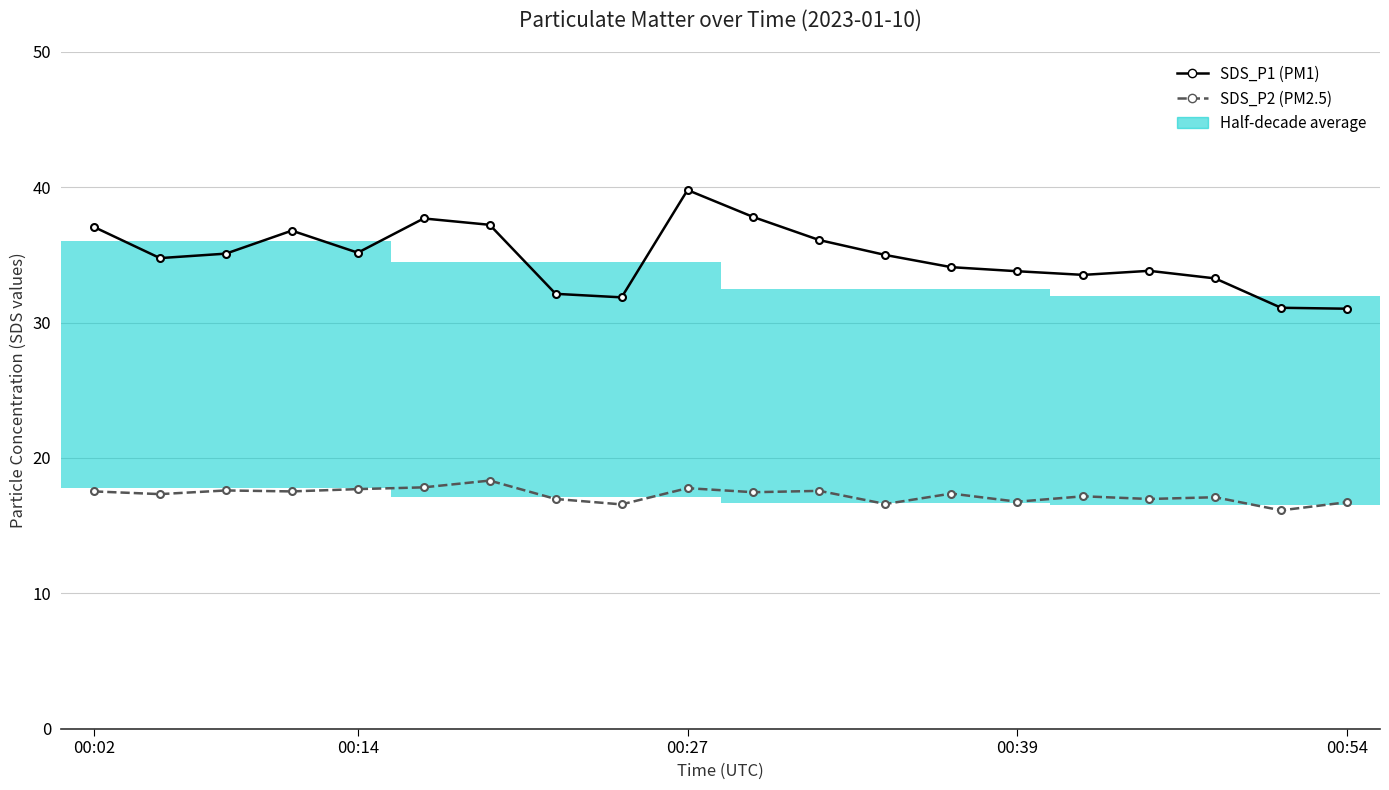

Which series has the widest spread of values?

SDS_P1 (PM1)